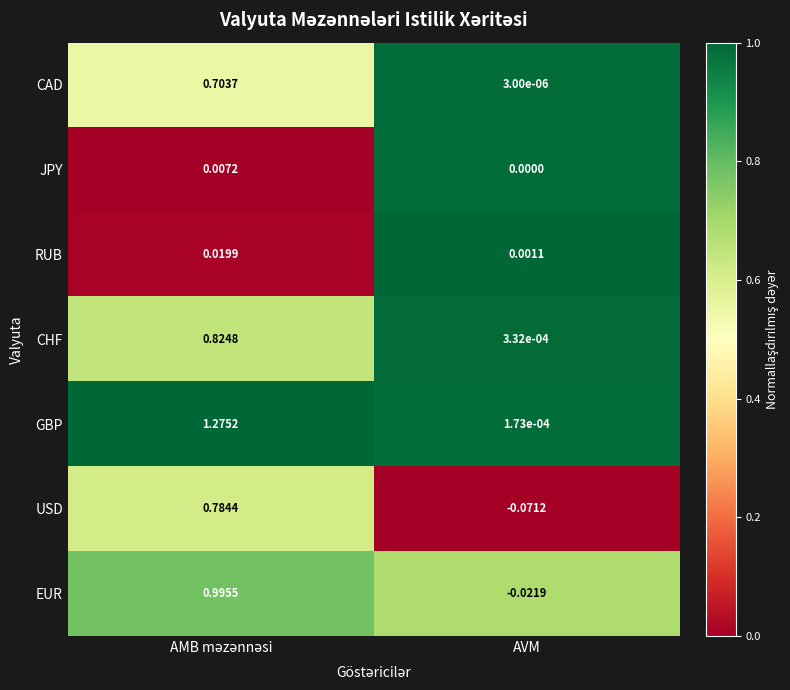

List the series in order of their peak value, lowest first.

JPY, RUB, CAD, USD, CHF, EUR, GBP